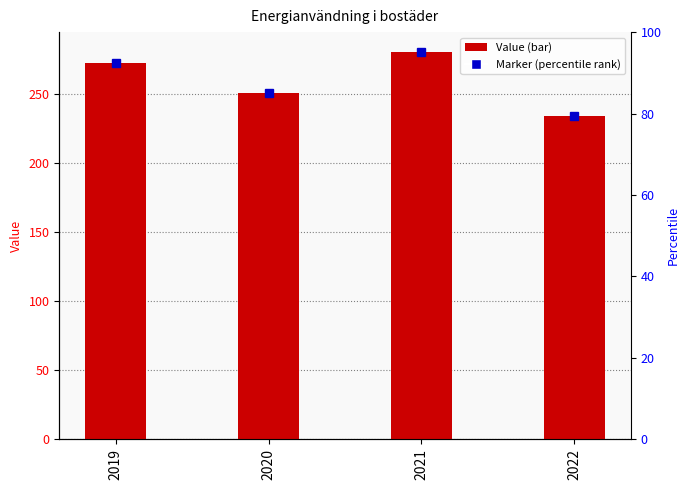

Reading left to right, extract all data points from this chart.

273	251	281	234